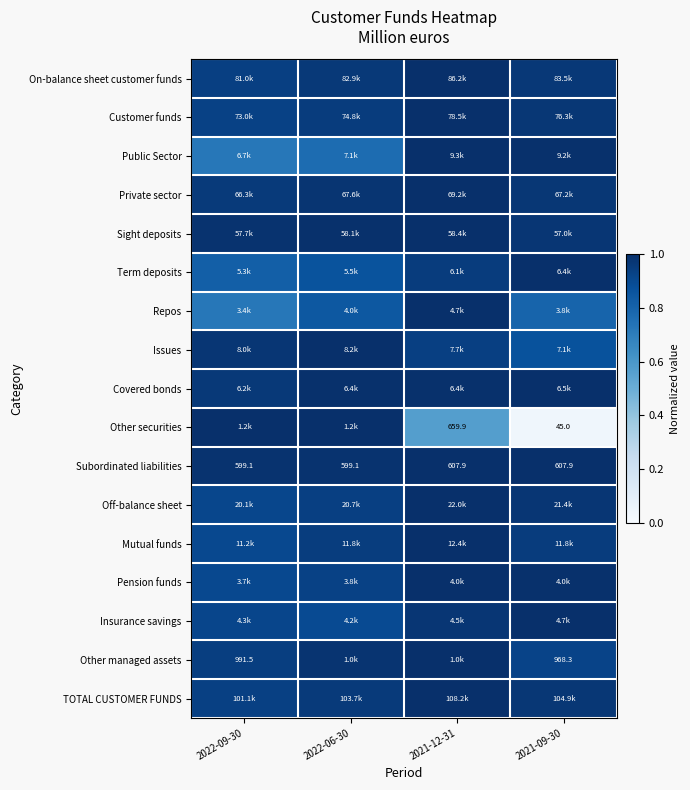

How many Covered bonds values are between 0 and 1?

4